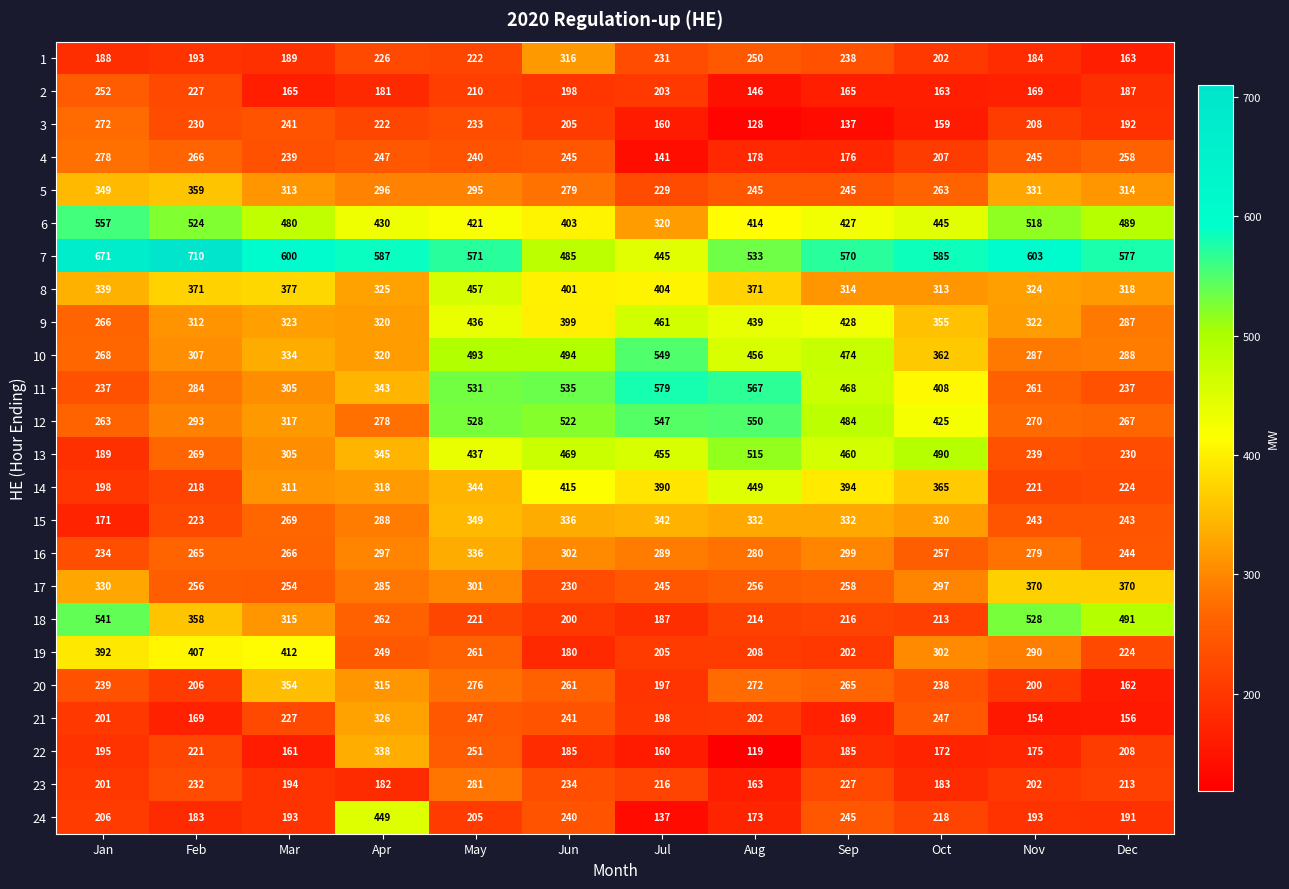

What is the sum of all 9 values?

4348